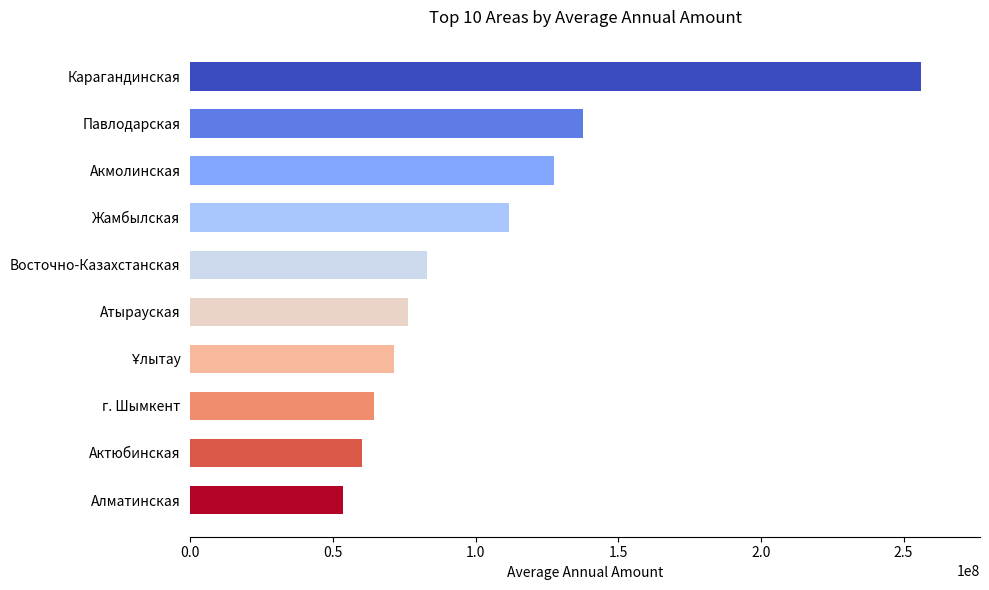

At which label is the value closest to 154907349?

Павлодарская